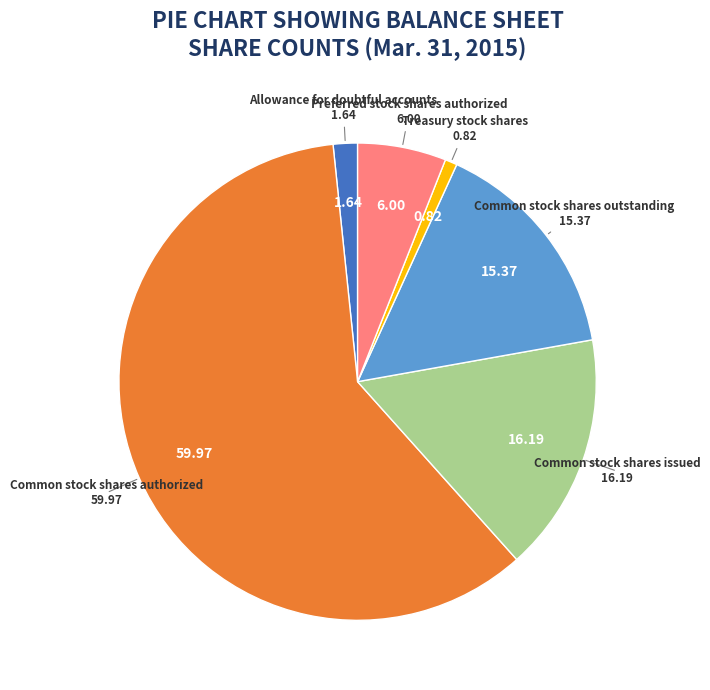

Is there any slice that represents more than half of the pie?

Yes